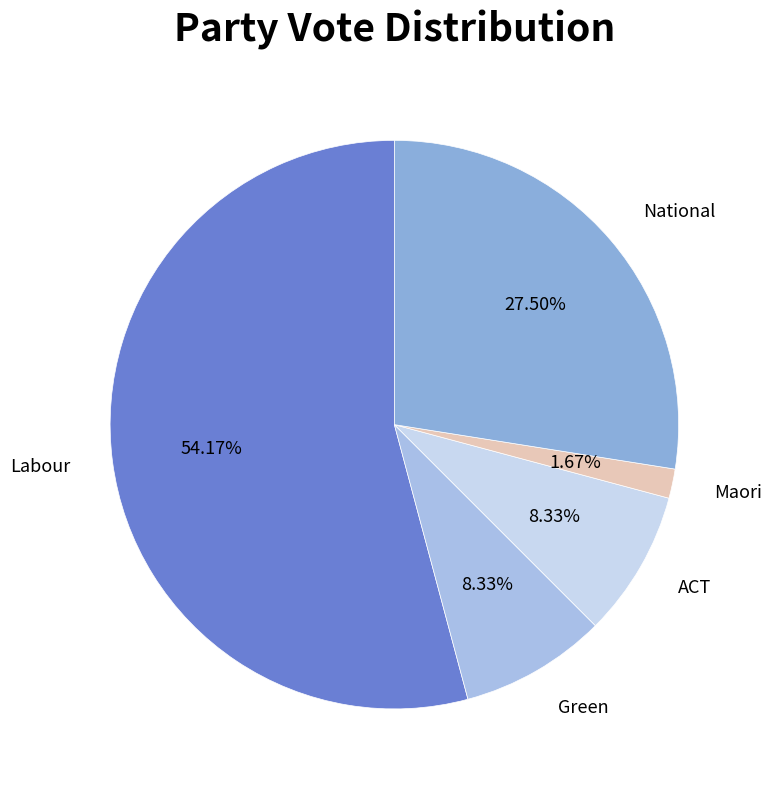

Does Labour represent more than half of the total?

Yes